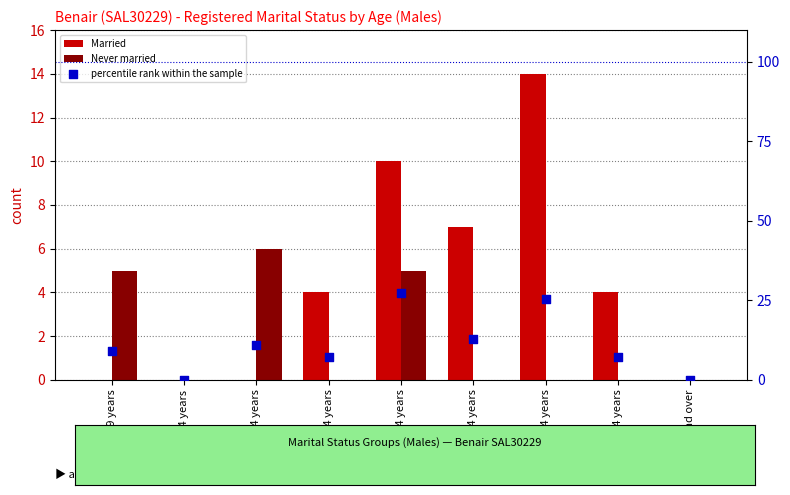

Which series has the largest total across all categories?

percentile rank within the sample